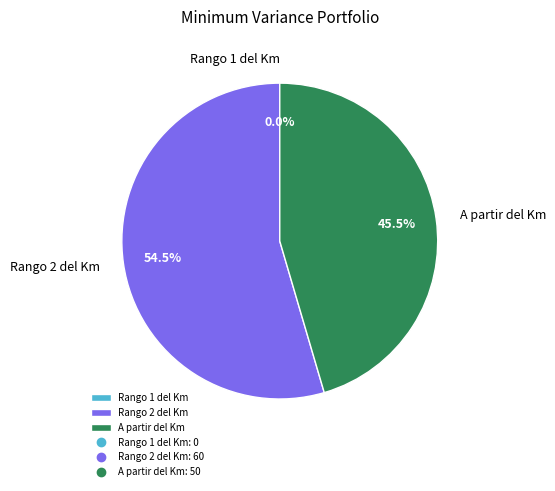

To the nearest percent, what percentage of the pie is Rango 2 del Km?

55%